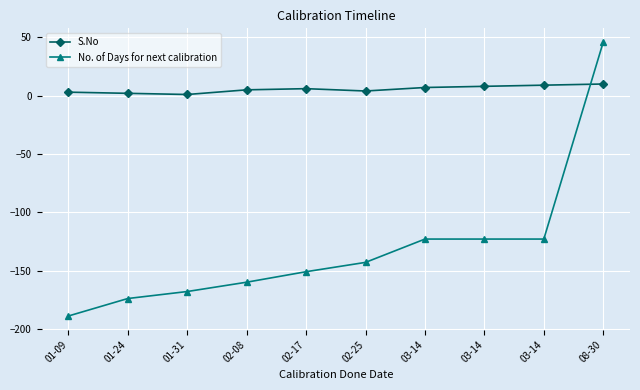

True or false: No. of Days for next calibration has a value of -123 at 03-14.

True